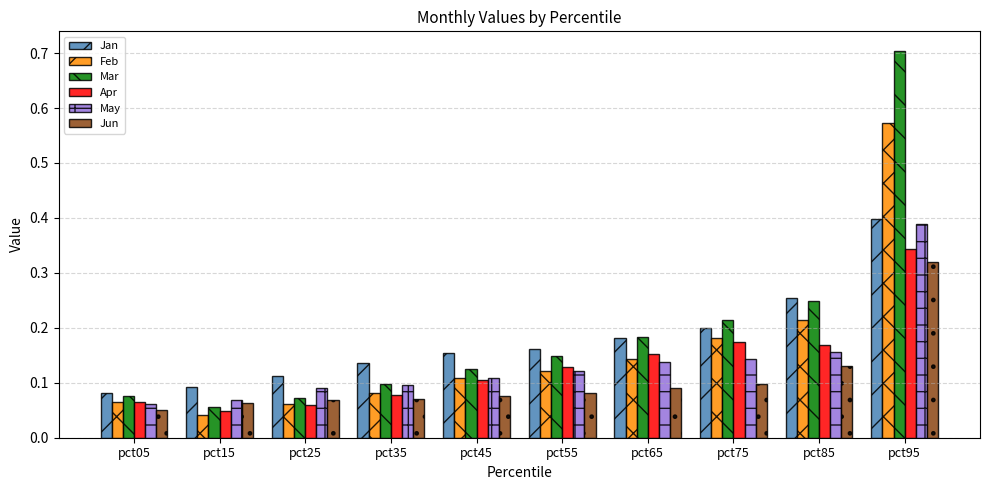

True or false: Mar has a value of 0.1 at pct05.

True